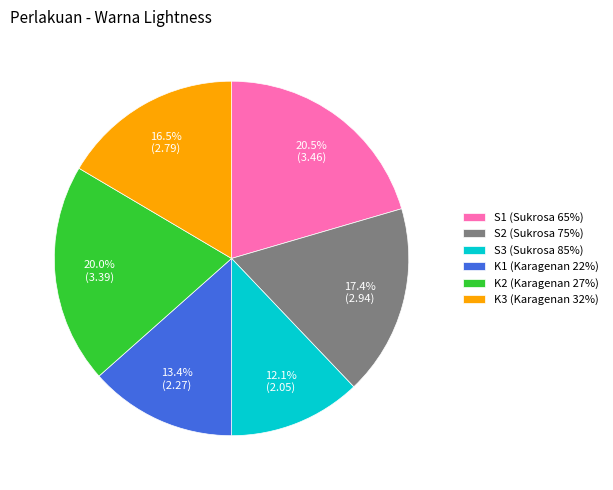

What is the ratio of the value at S2 (Sukrosa 75%) to the value at S3 (Sukrosa 85%)?

1.4